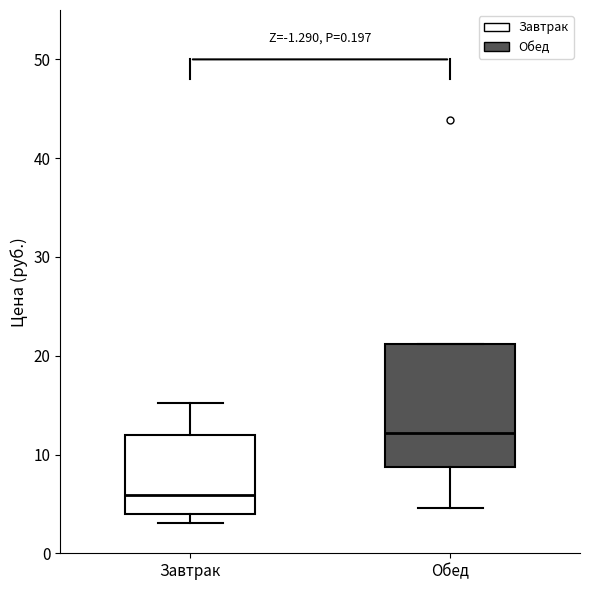

Reading left to right, transcribe this box plot: for each box, give where its median line is, the range the box spans, and where its two whiskers end, as read against the y-axis. The values are not printed on the chart, so give them approximately, as read against the axis.

Завтрак: median 6, box 4 to 12, whiskers 3 to 15
Обед: median 12, box 9 to 21, whiskers 5 to 21